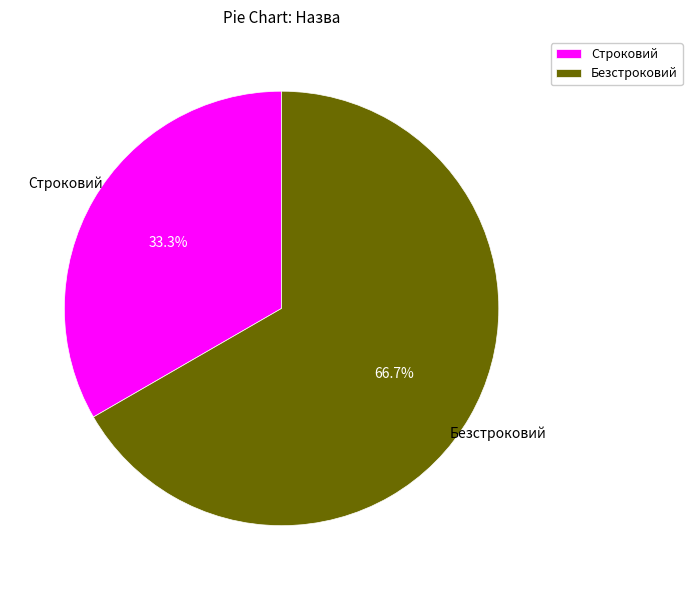

To the nearest percent, what is the combined percentage of Безстроковий and Строковий?

100%